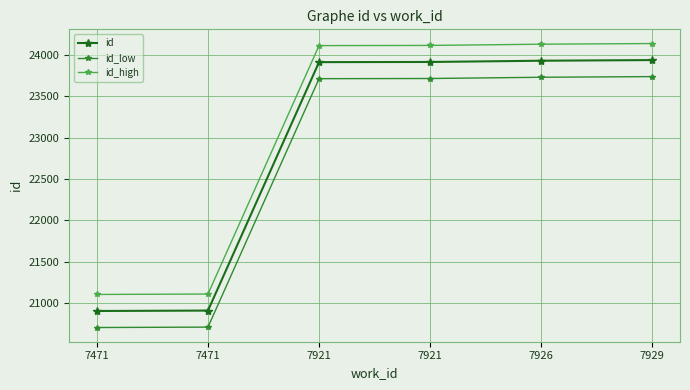

How many data points in id_low are less than 23714?

3